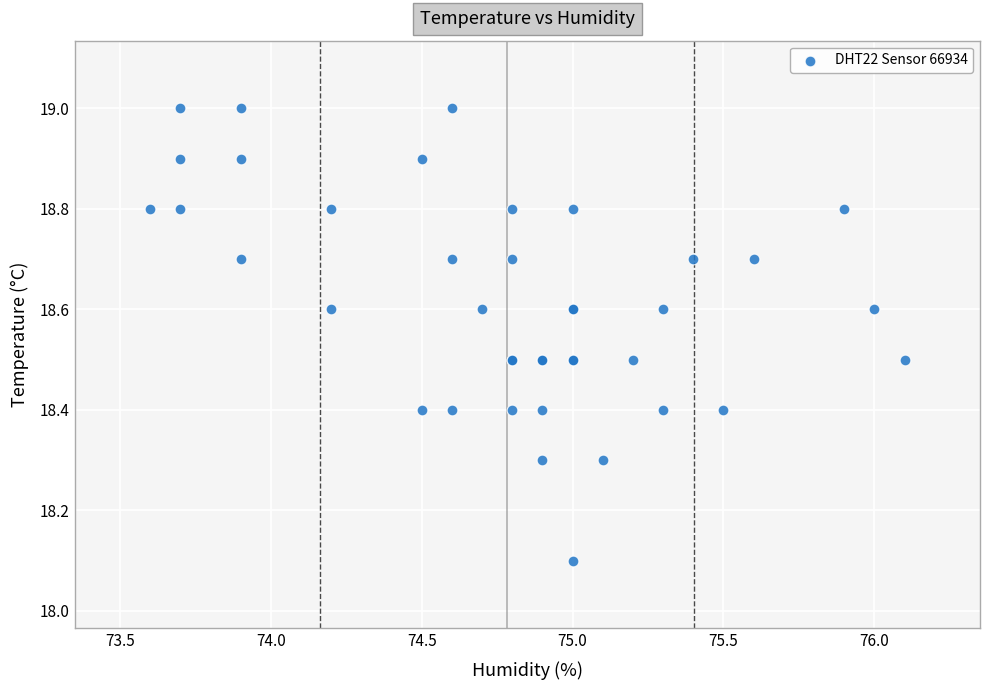

What Y value in the scatter plot is closest to 18?

18.1